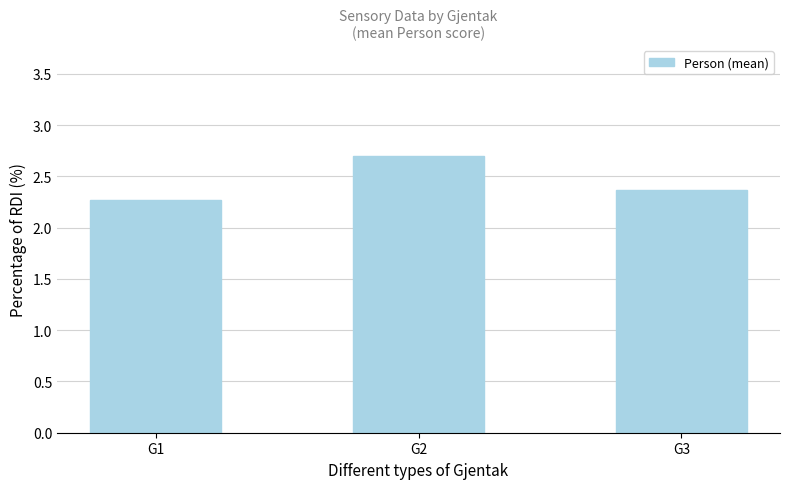

How many values are between 2 and 3?

3